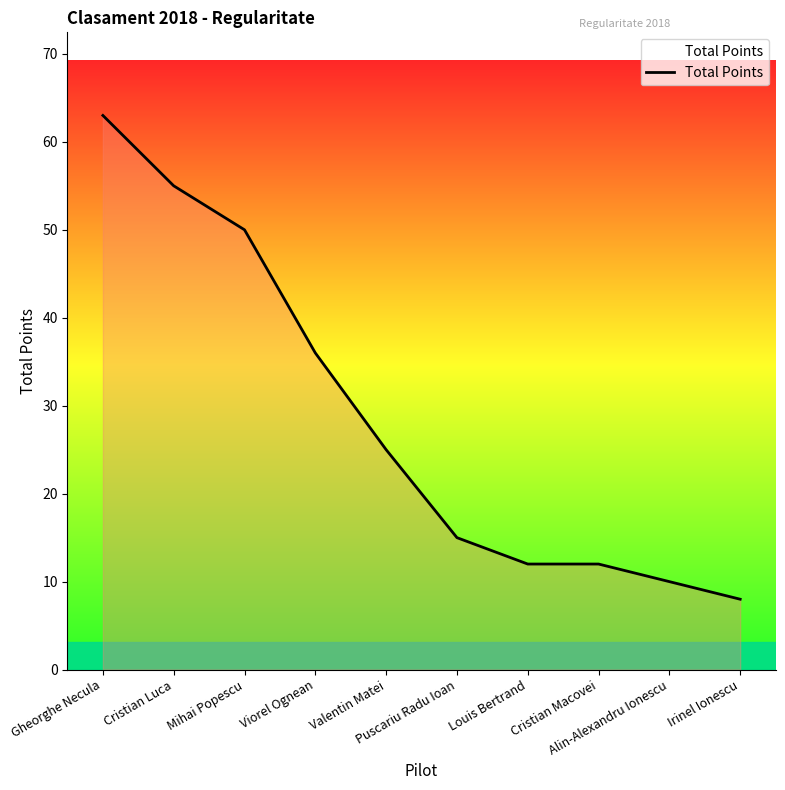

What position from the left is Puscariu Radu Ioan?

6